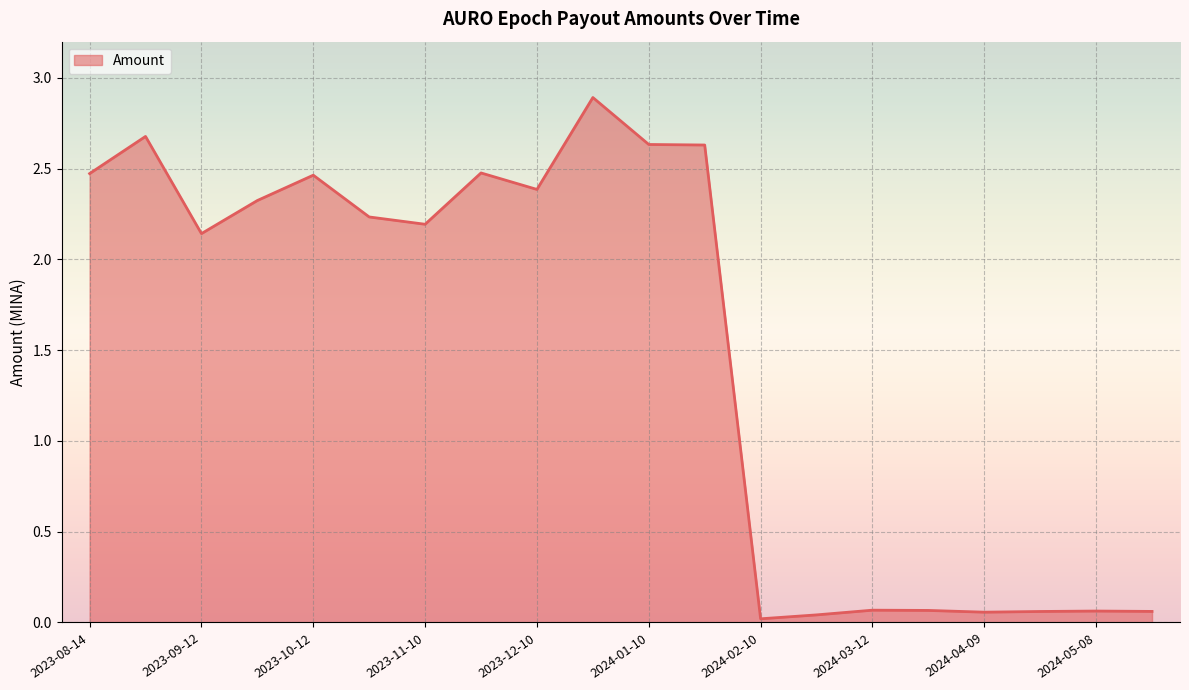

What is the difference between the maximum and minimum values?

2.9